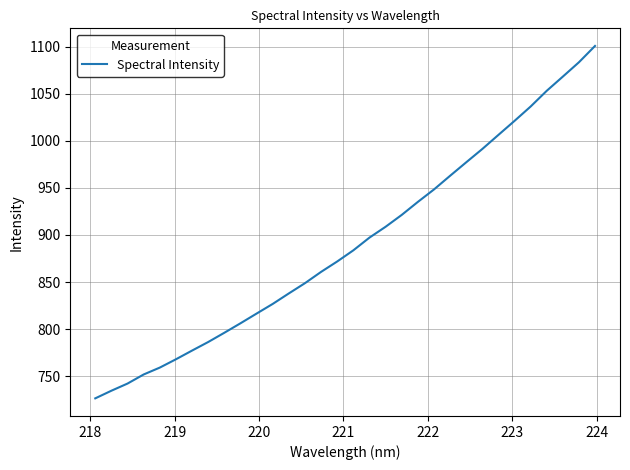

What is the difference between the maximum and minimum values?

374.1